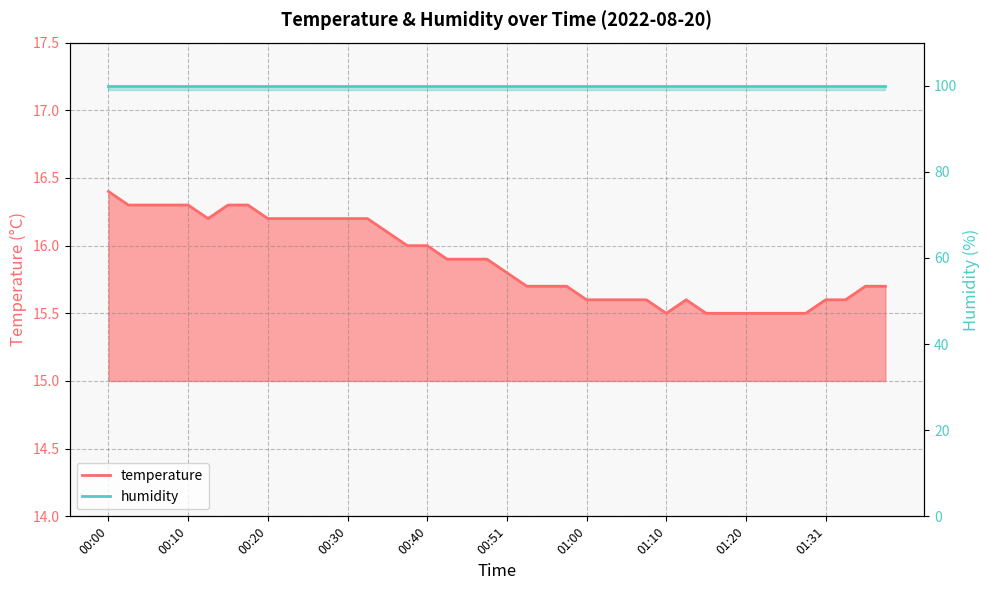

Rank the categories by value from lowest to highest.

01:10, 01:15, 01:18, 01:20, 01:23, 01:26, 01:28, 01:00, 01:03, 01:05, 01:08, 01:13, 01:31, 01:33, 00:53, 00:56, 00:58, 01:36, 01:38, 00:51, 00:43, 00:46, 00:48, 00:38, 00:40, 00:35, 00:13, 00:20, 00:23, 00:25, 00:28, 00:30, 00:33, 00:03, 00:06, 00:08, 00:10, 00:15, 00:18, 00:00